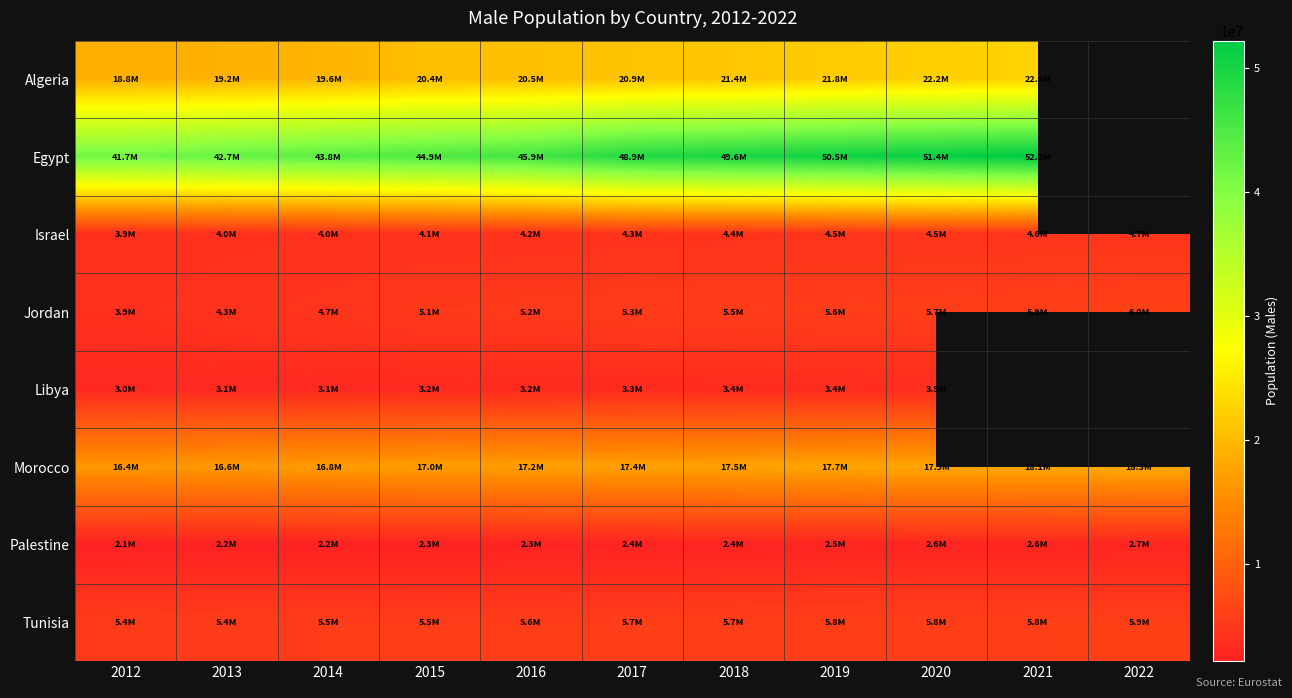

What is the total value across all series at 2016?

104131547.0